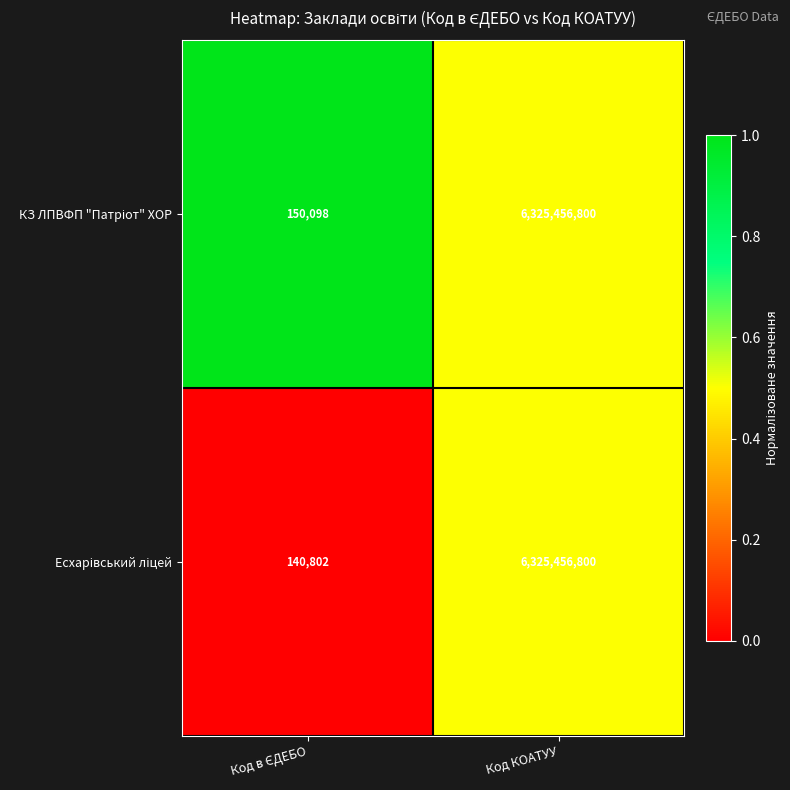

How many categories are shown in the chart?

2